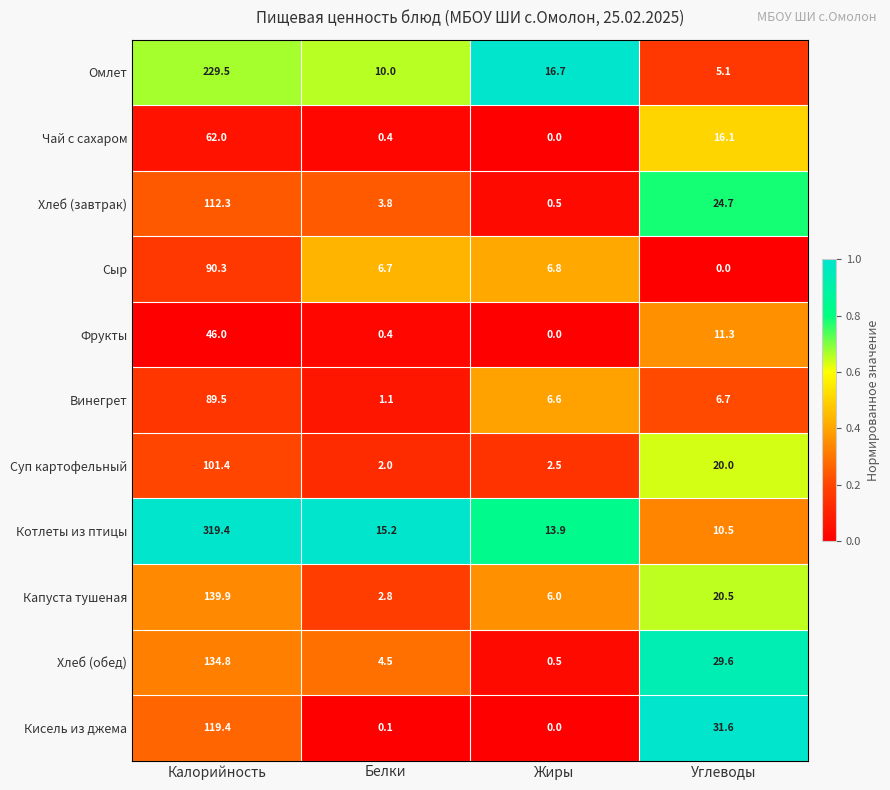

Where is Чай с сахаром nearest to the value 31?

Углеводы